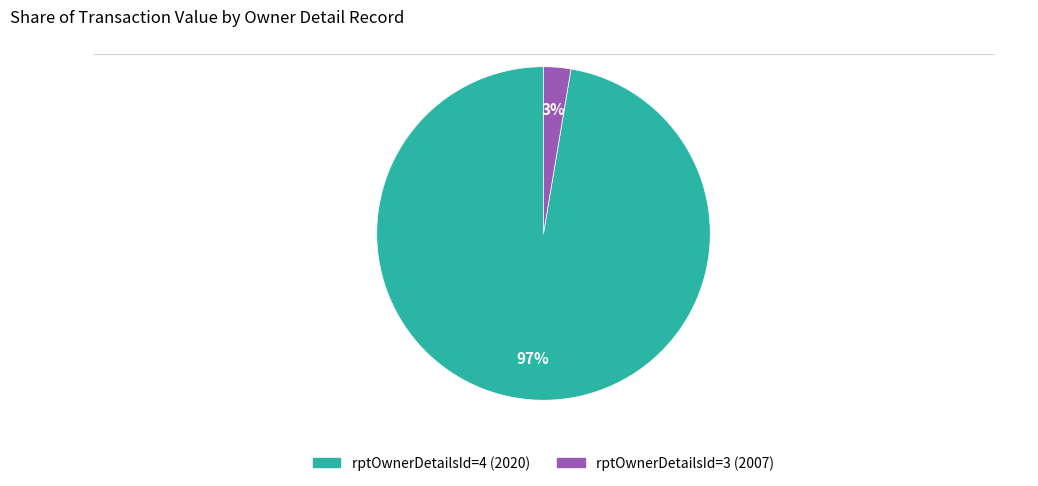

The rptOwnerDetailsId=3 (2007) slice represents 12% of the pie. True or false?

False